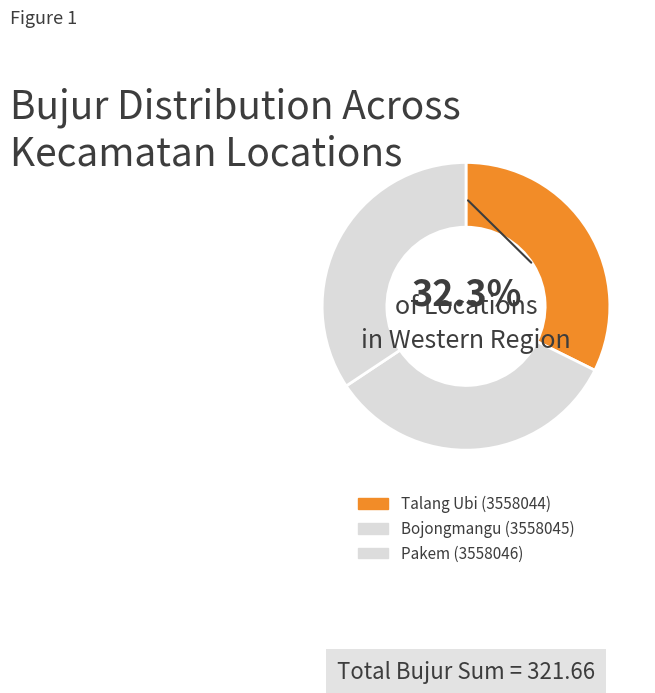

The Talang Ubi (3558044) slice represents 32% of the pie. True or false?

True